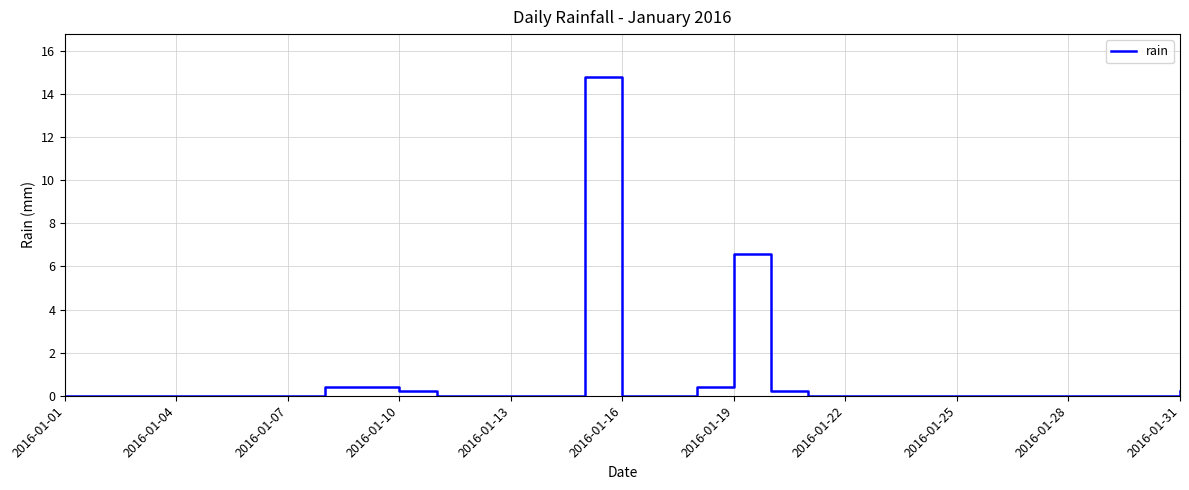

What is the sum of all values?

23.2